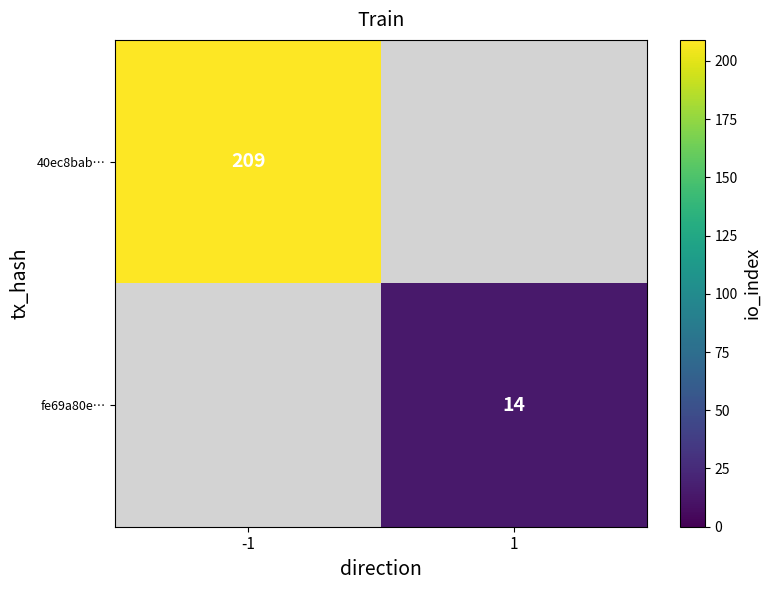

Is it true that fe69a80e… equals 14 at 1?

True